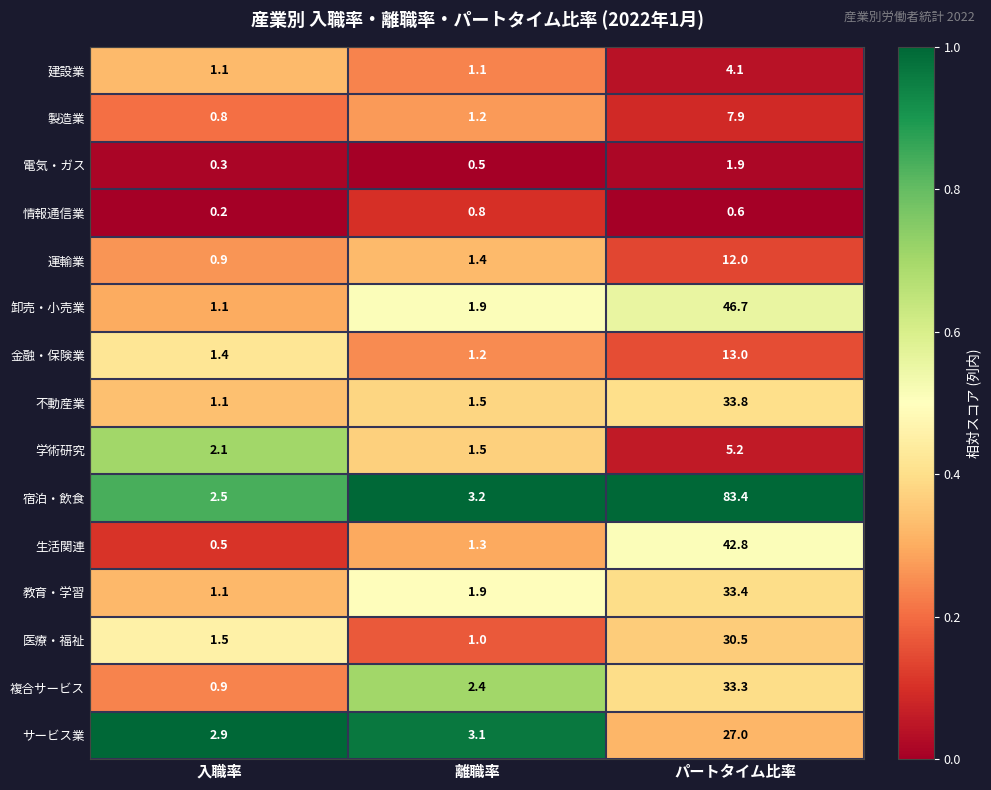

Which series changed the most between 離職率 and パートタイム比率?

宿泊・飲食